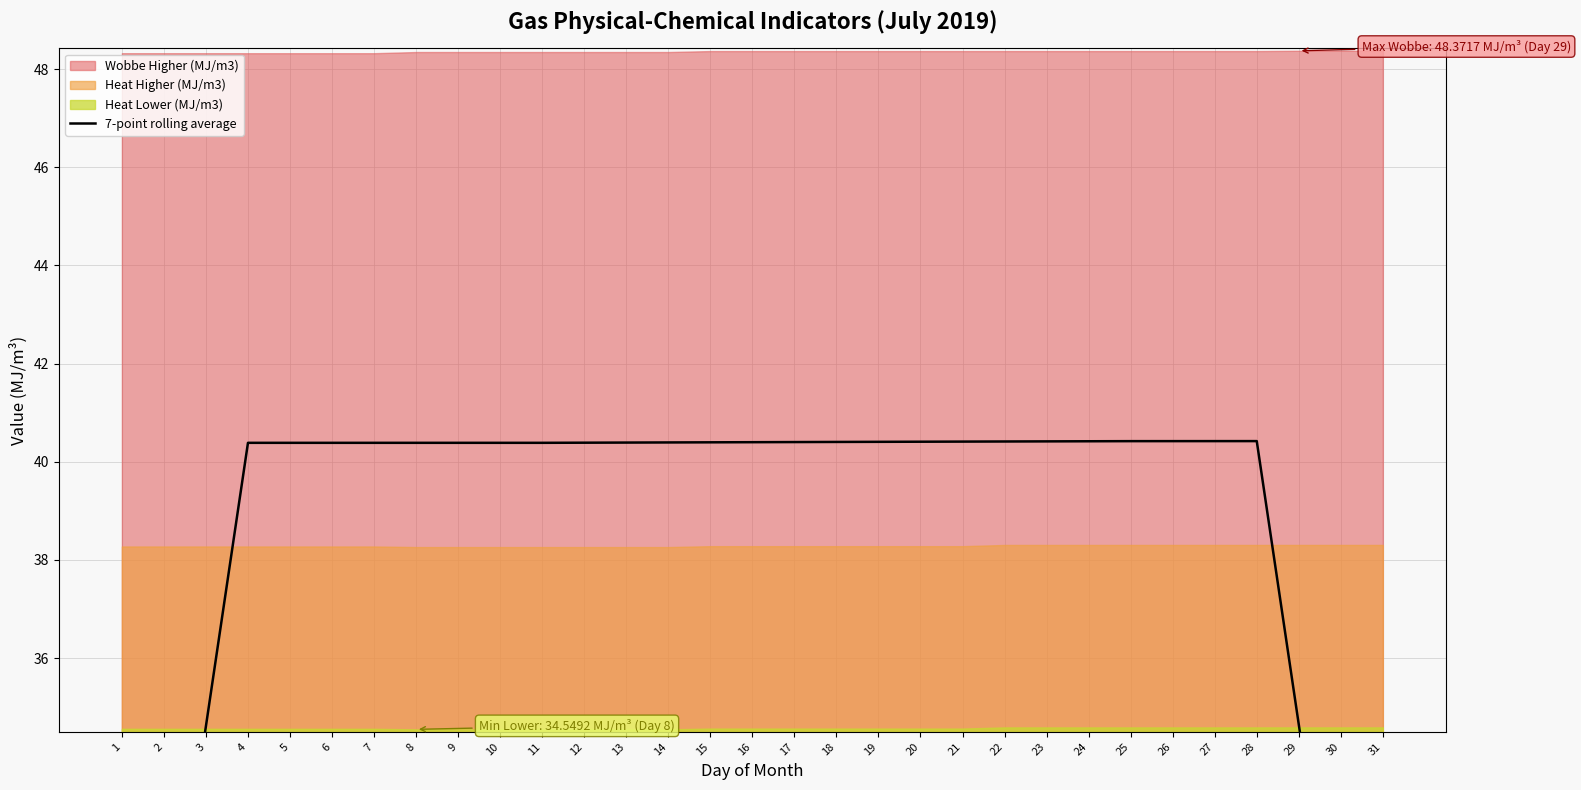

Rank the categories by value from lowest to highest.

1, 31, 2, 30, 3, 29, 4, 5, 6, 7, 8, 9, 10, 11, 12, 13, 14, 15, 16, 17, 18, 19, 20, 21, 22, 23, 24, 25, 26, 27, 28